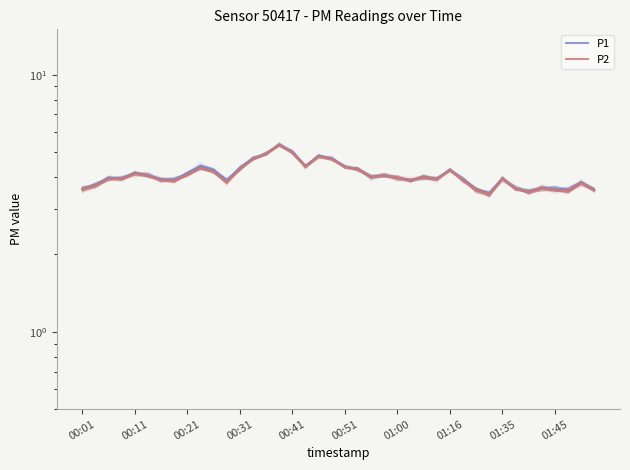

True or false: P2 and P1 cross at least once.

False